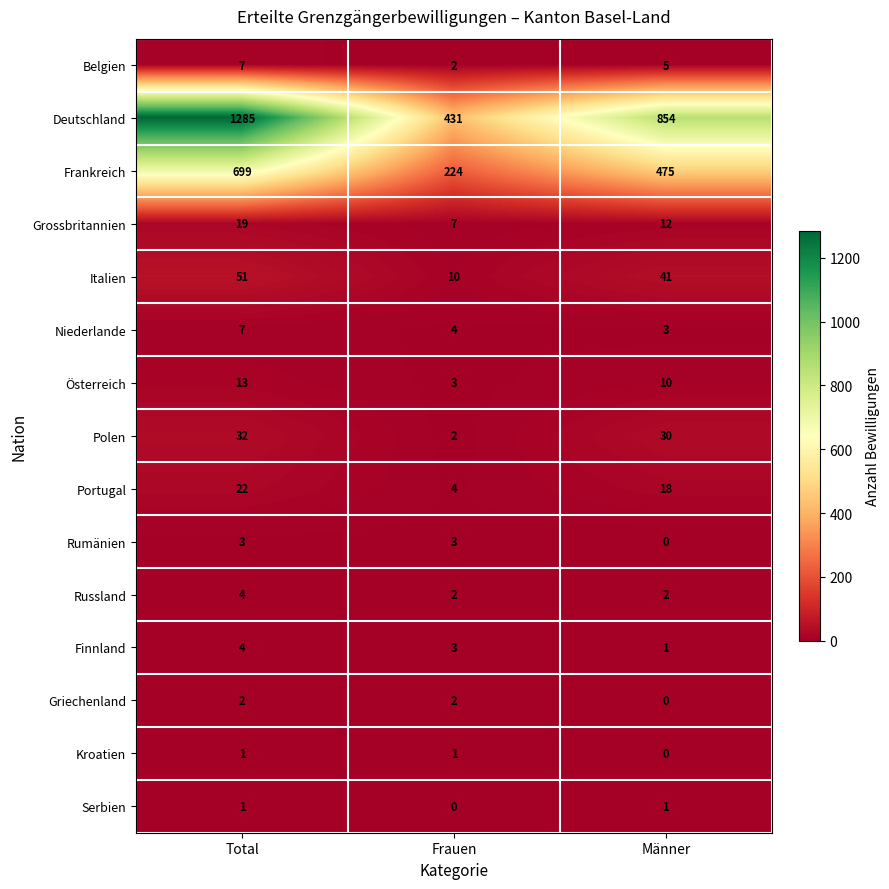

What is the maximum value for Niederlande?

7